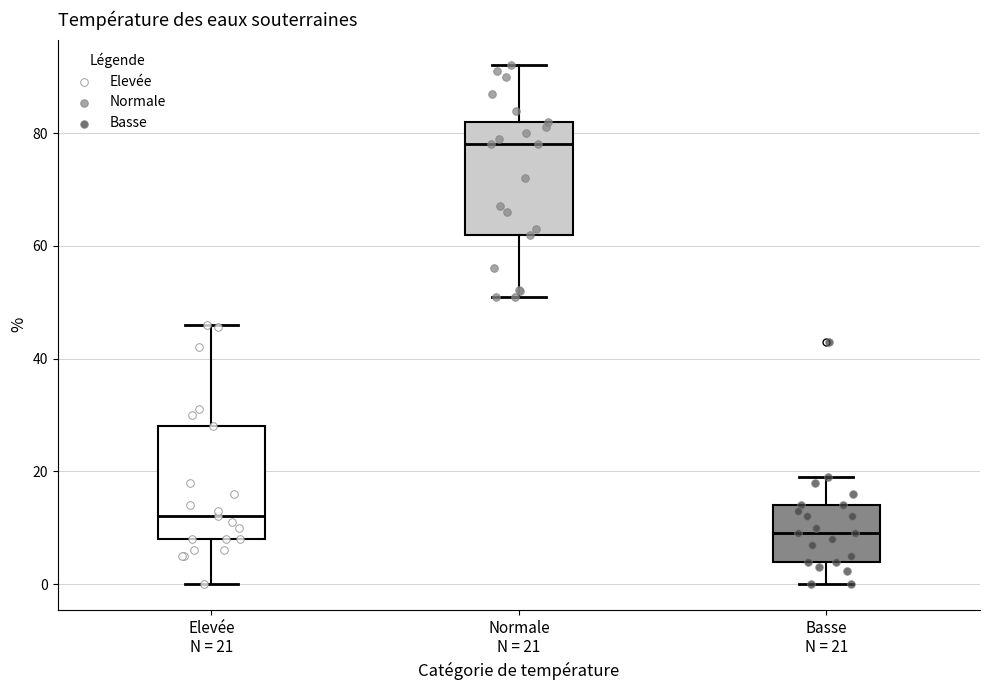

Reading left to right, read every box against the y-axis: the position of its median line, the range the box covers, and the ends of its whiskers. The values are not printed on the chart, so give them approximately, as read against the axis.

Elevée N = 21: median 12, box 8 to 28, whiskers 0 to 46
Normale N = 21: median 78, box 62 to 82, whiskers 52 to 92
Basse N = 21: median 10, box 4 to 14, whiskers 0 to 20